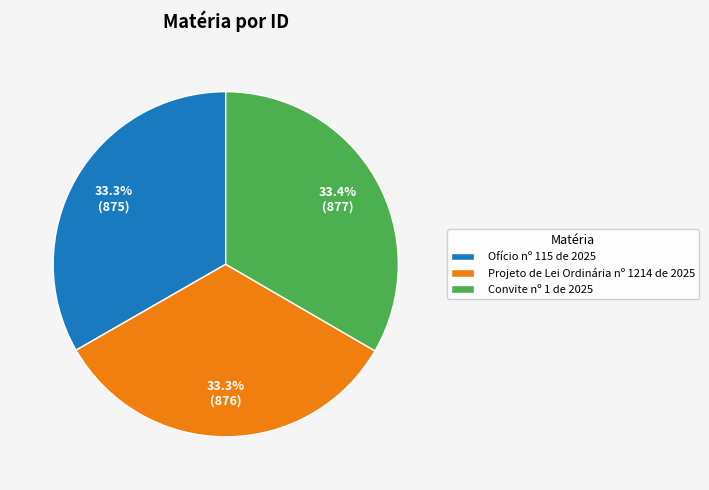

Is Projeto de Lei Ordinária nº 1214 de 2025 the majority of the pie?

No